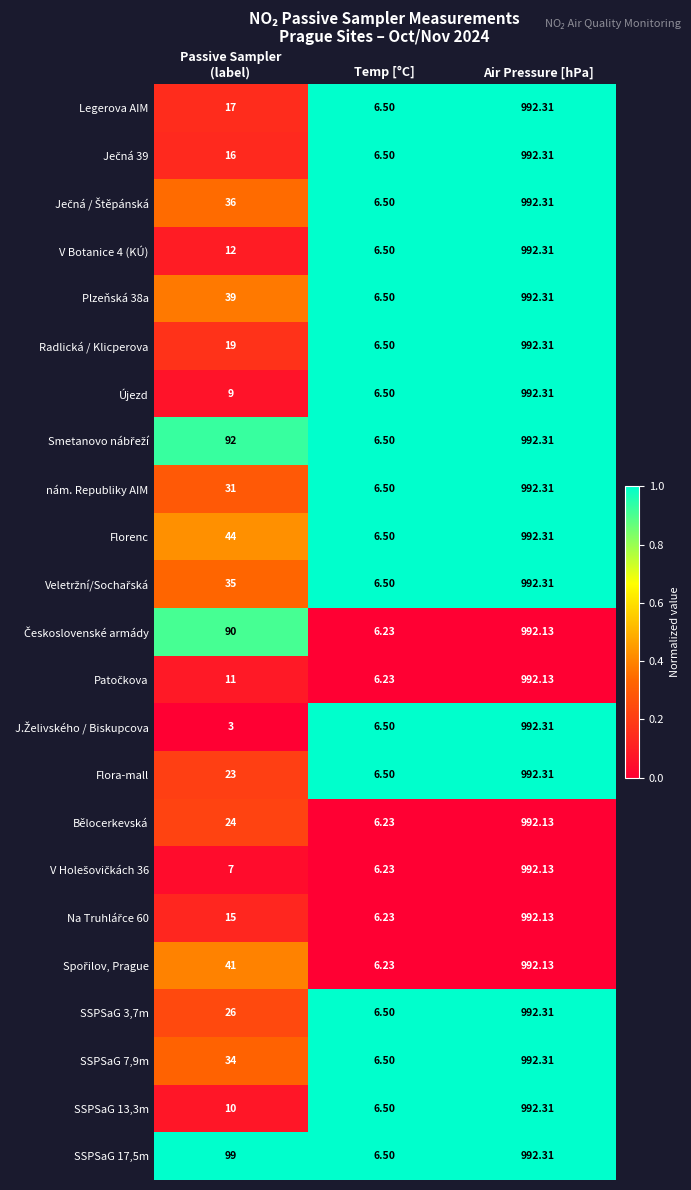

At which label does Florenc reach its peak?

Air Pressure [hPa]